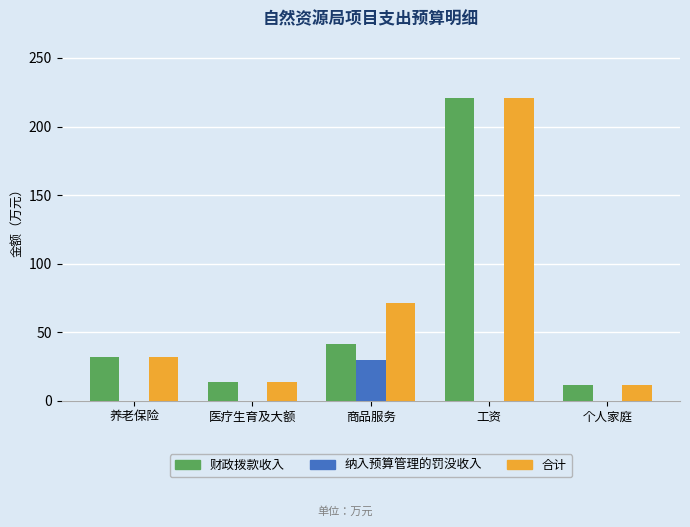

The 纳入预算管理的罚没收入 series shows -16.7 at 养老保险. True or false?

False